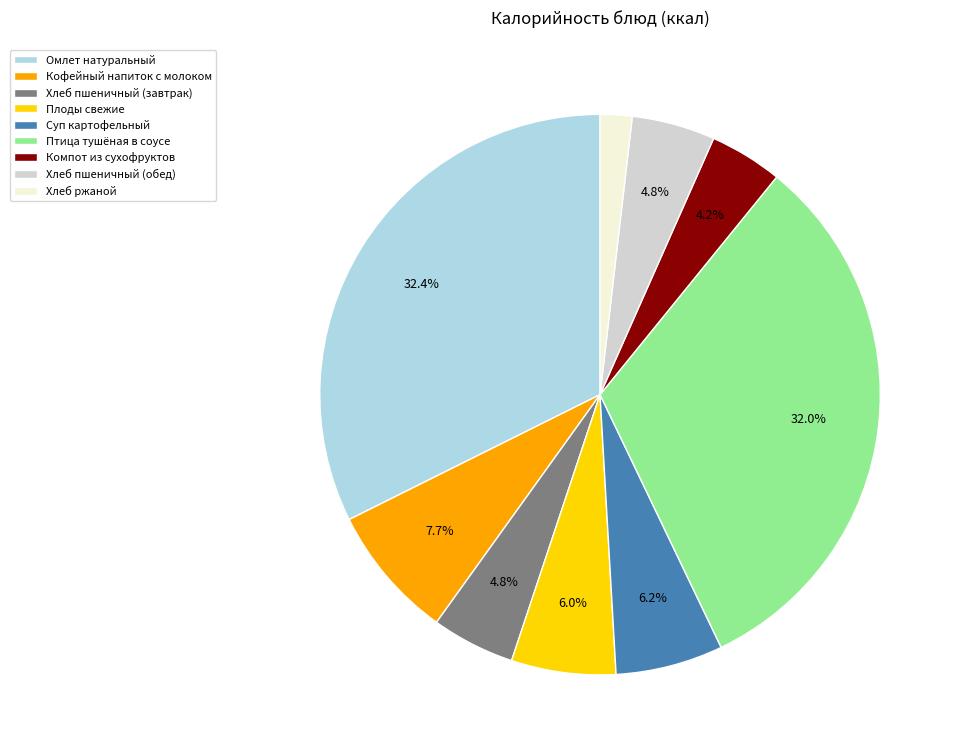

Between Птица тушёная в соусе and Хлеб пшеничный (завтрак), which is larger?

Птица тушёная в соусе